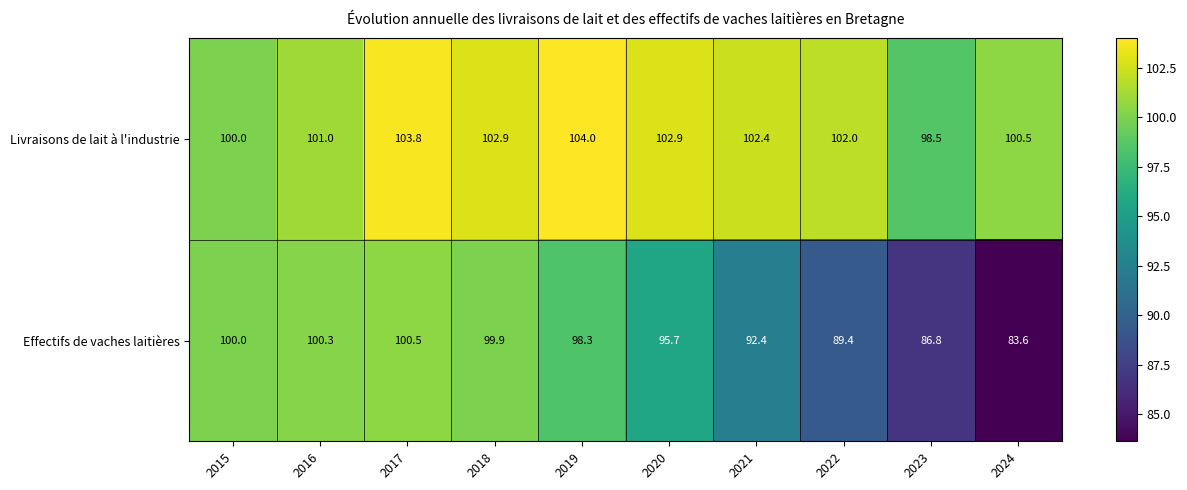

What is the spread (max minus min) of values at 2021?

10.0